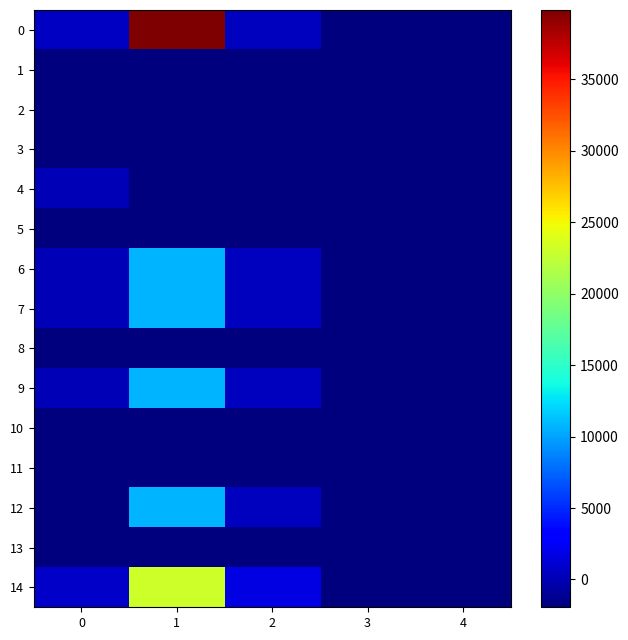

What is the smallest value displayed?

-1946.7